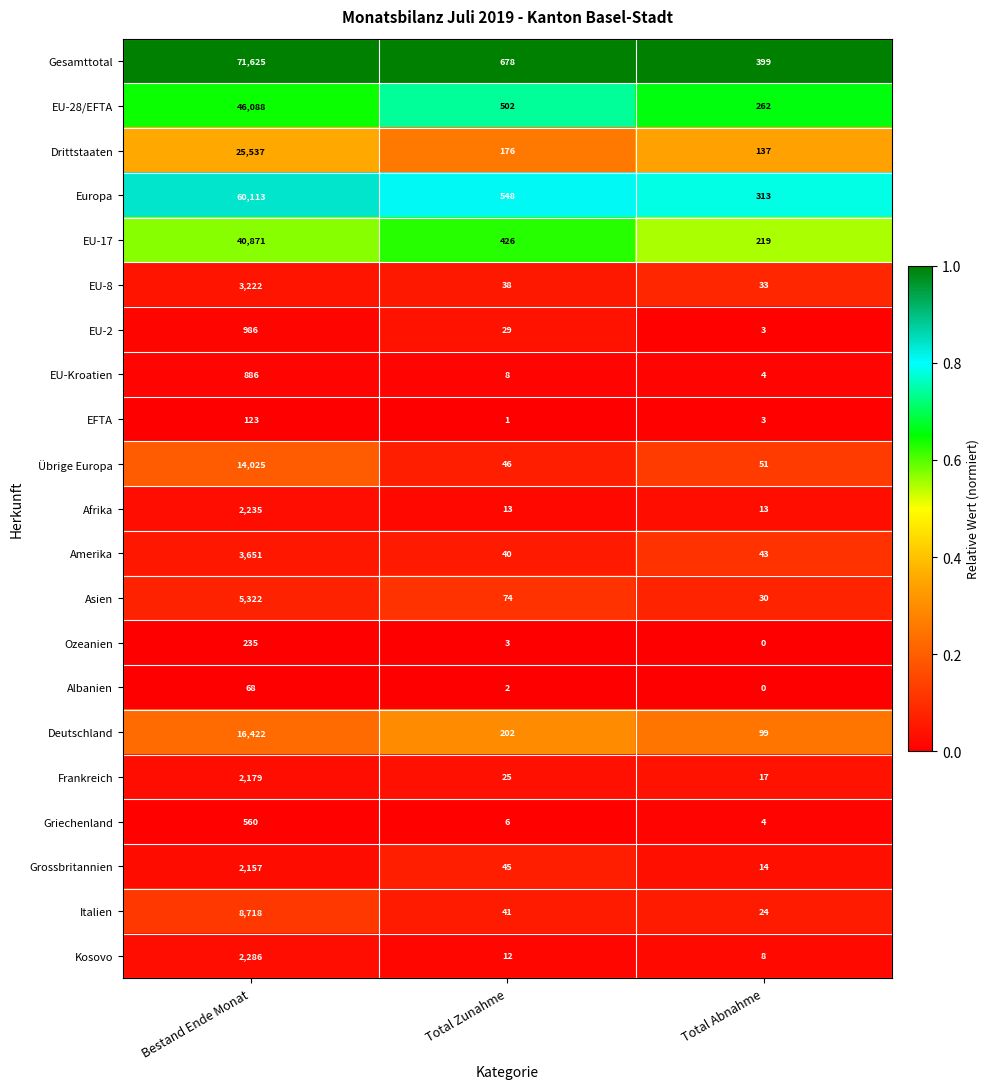

Between Bestand Ende Monat and Total Abnahme, which series saw the biggest shift?

Gesamttotal